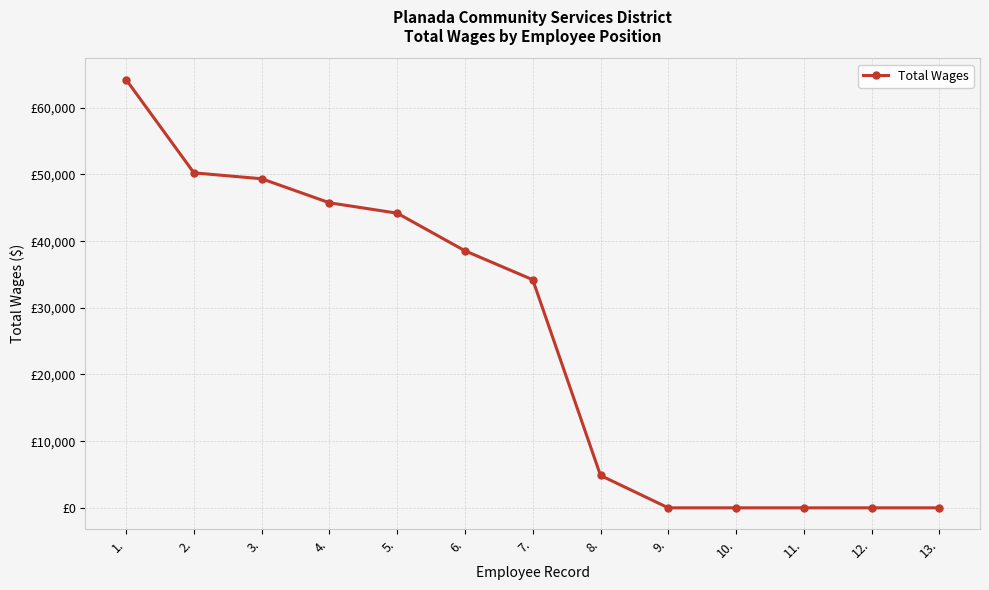

List the labels in order of value, smallest first.

9., 10., 11., 12., 13., 8., 7., 6., 5., 4., 3., 2., 1.